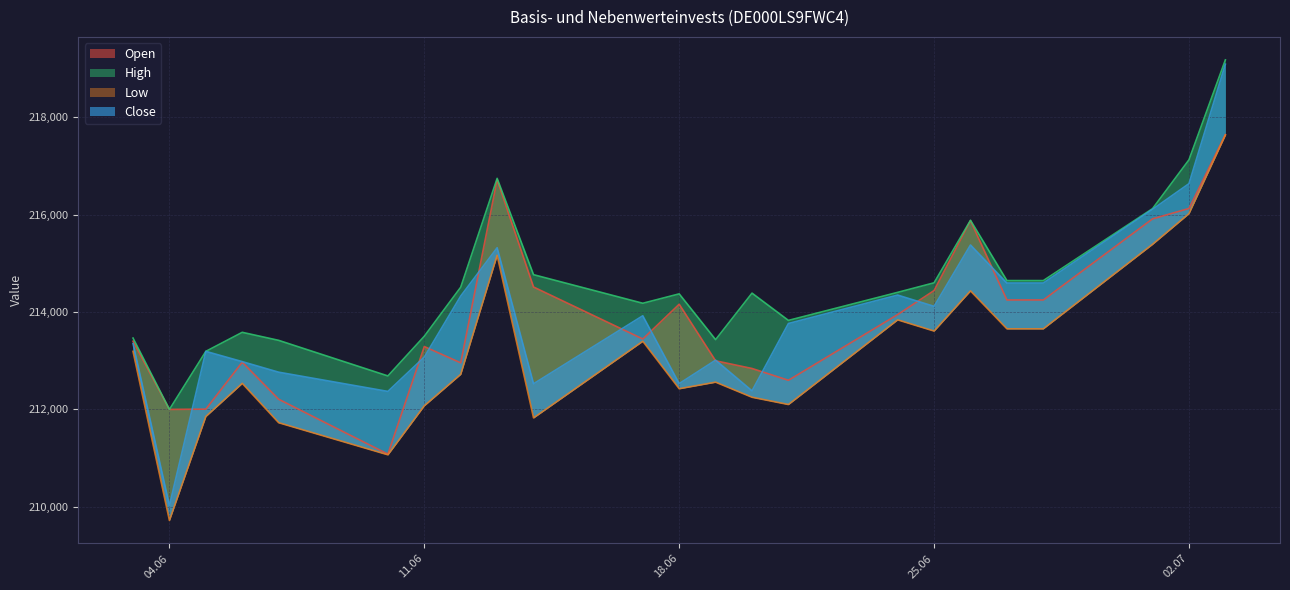

True or false: Open has more than 2 points higher than both neighbors.

True